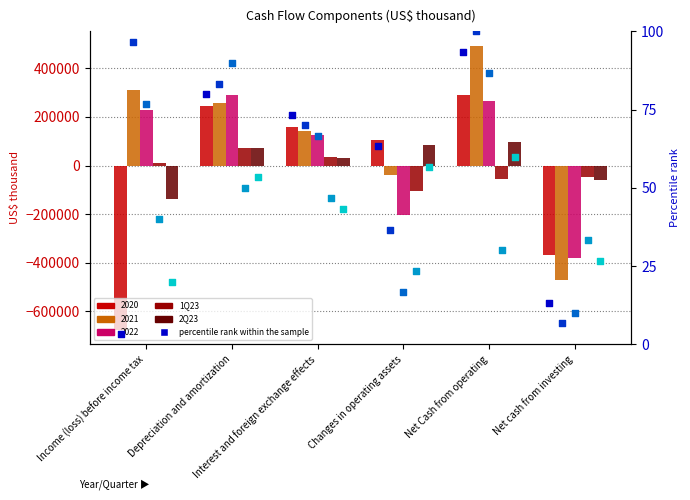

Is the value of 2022 at Net cash from investing greater than the value of 2020 at Net cash from investing?

No